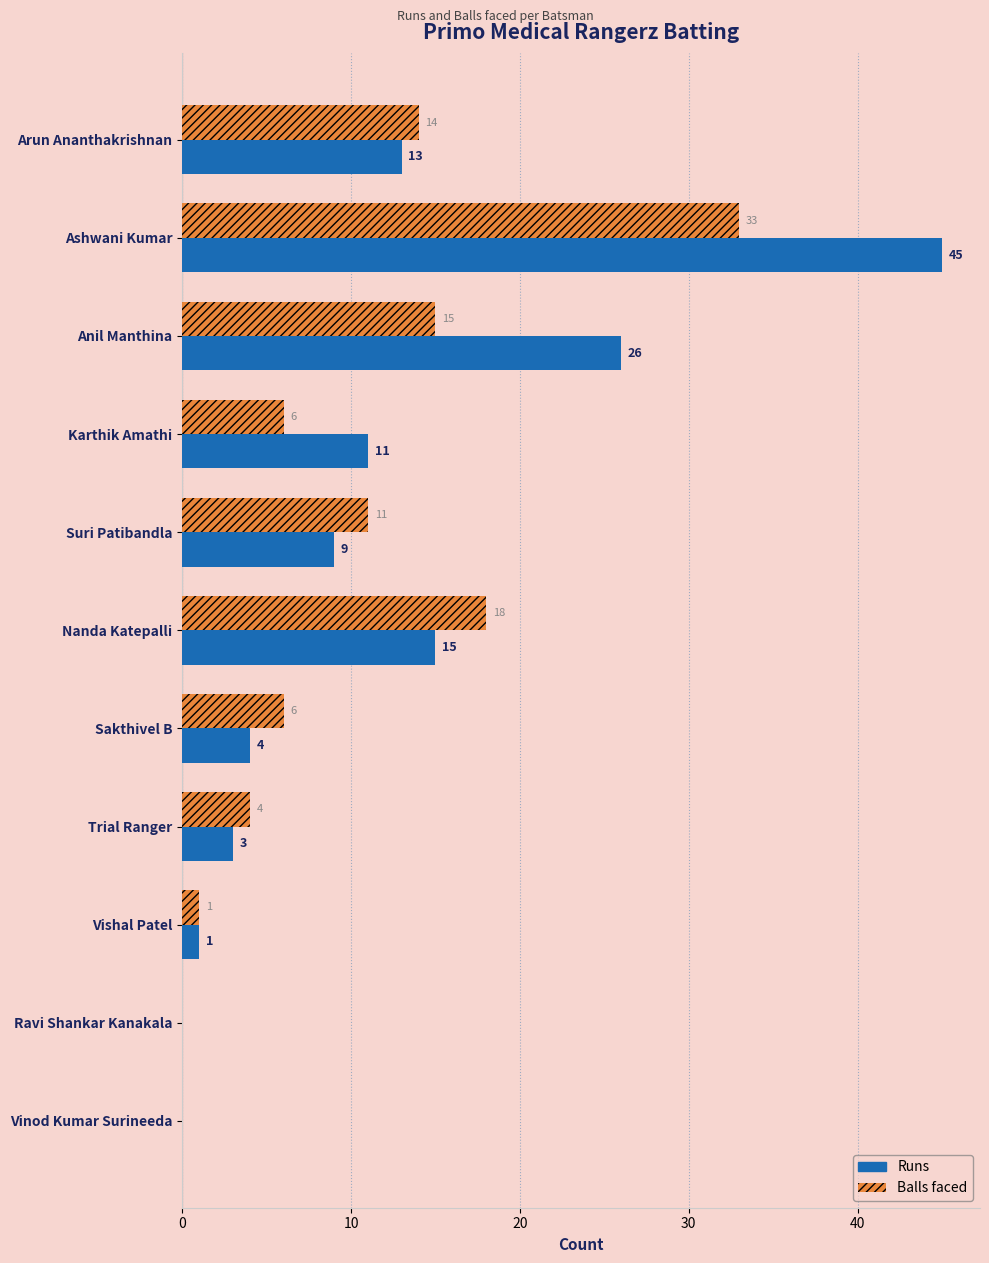

What is the total value across all series at Arun Ananthakrishnan?

27